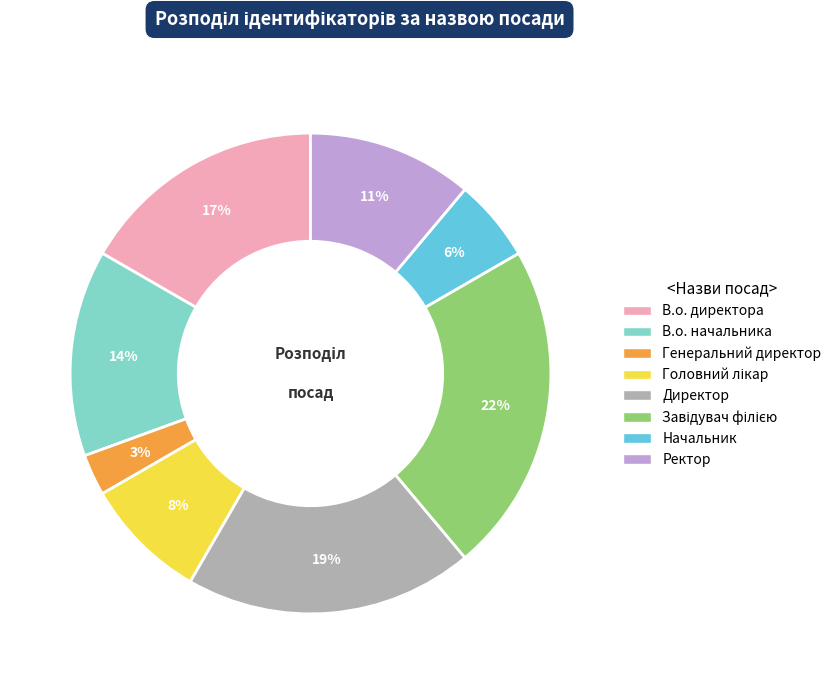

To the nearest percent, what is the difference between the largest and smallest slice percentages?

19%